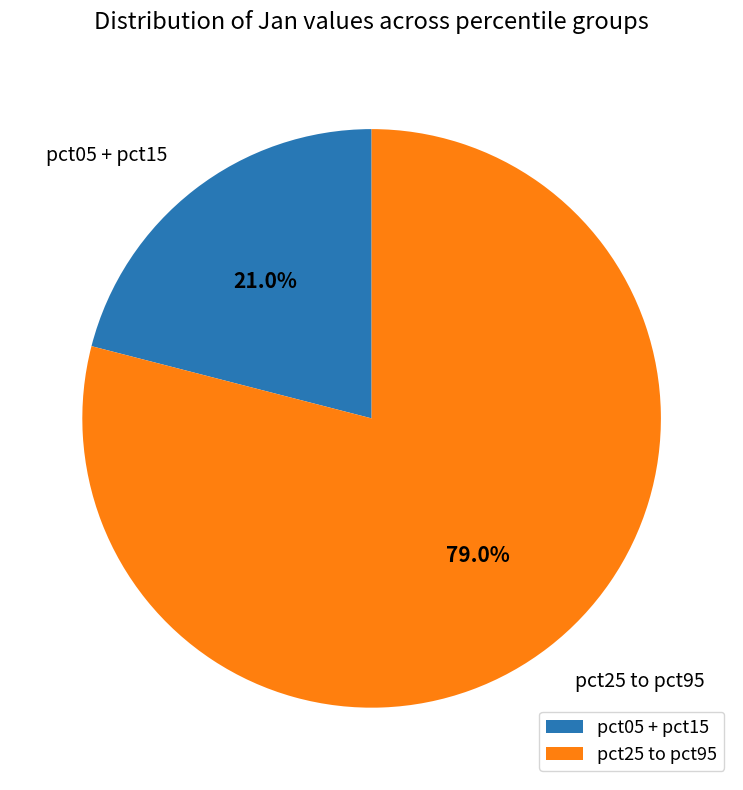

To the nearest percent, what is the difference between the largest and smallest slice percentages?

58%